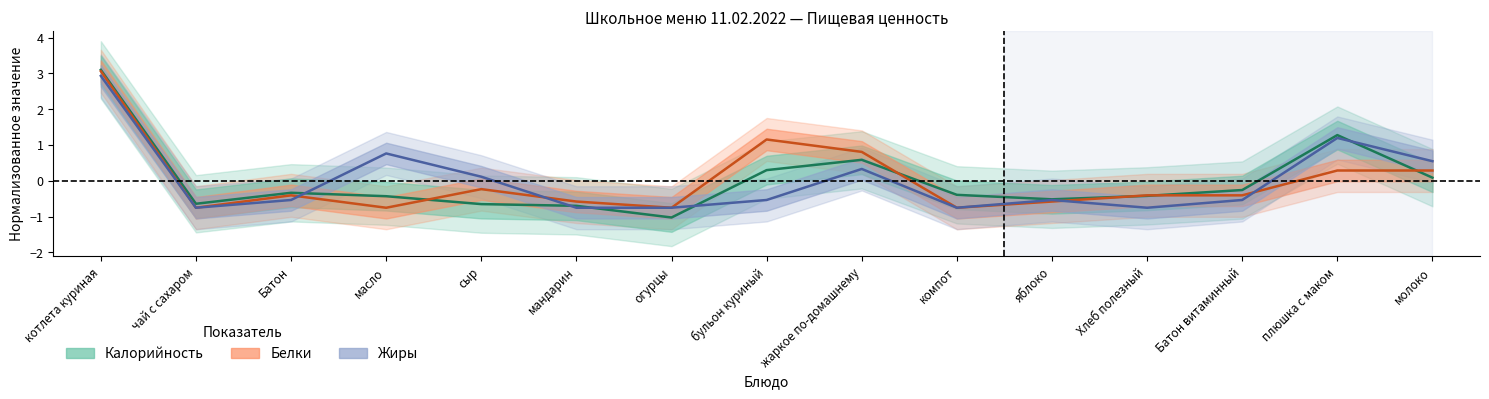

What is the sum of the Калорийность values at молоко and котлета куриная?

3.2